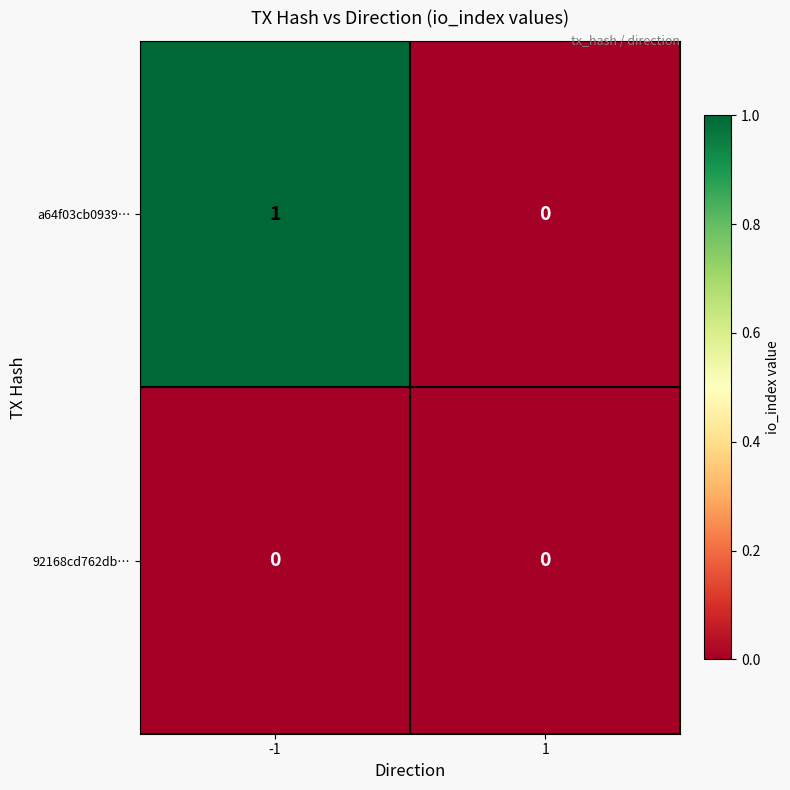

Which series changed the most between -1 and 1?

a64f03cb0939…